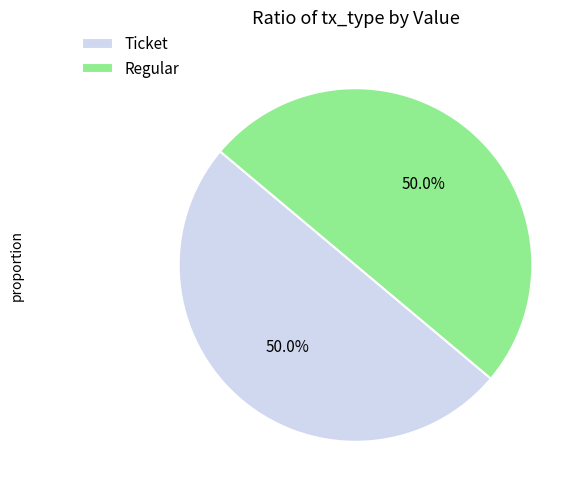

Is the sum of Ticket and Regular greater than half?

Yes